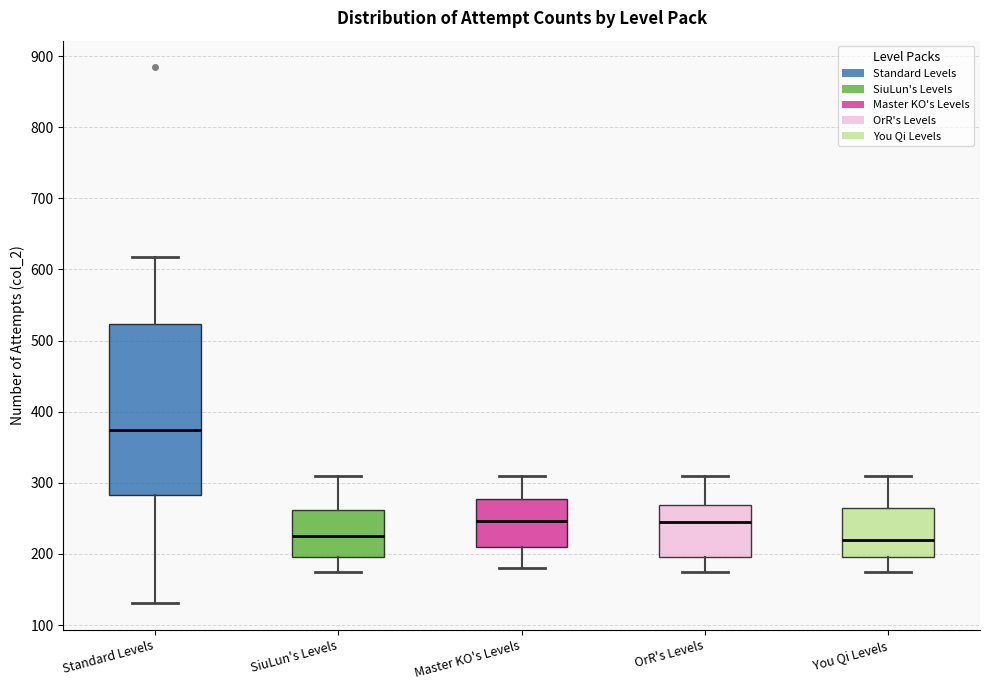

Where does the median line of the box for Standard Levels sit on the y-axis? The values are not printed on the chart, so give them approximately, as read against the axis.

370